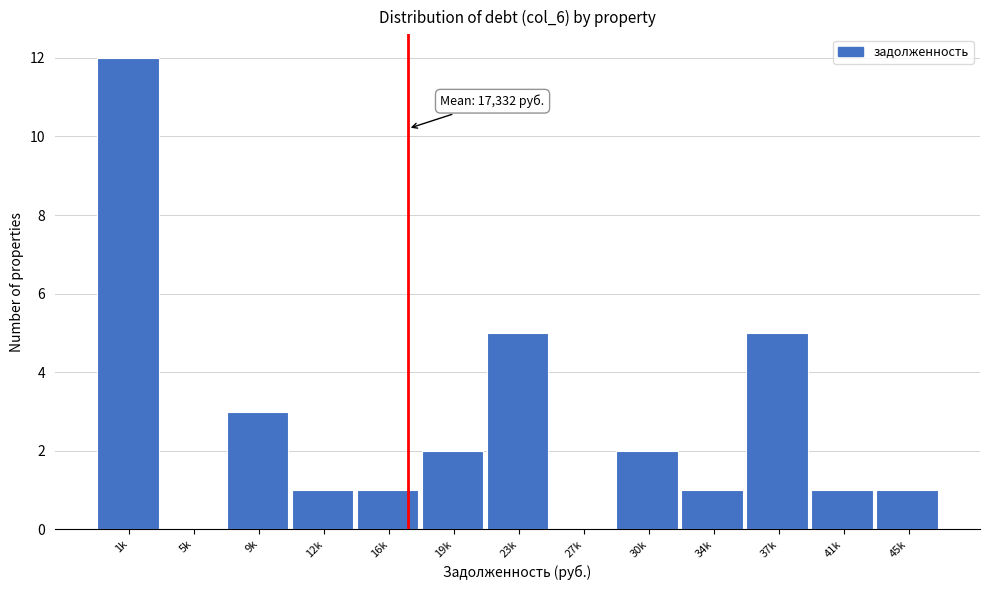

Reading right to left, list all the values displayed in this chart.

45k=1	41k=1	37k=5	34k=1	30k=2	27k=0	23k=5	19k=2	16k=1	12k=1	9k=3	5k=0	1k=12